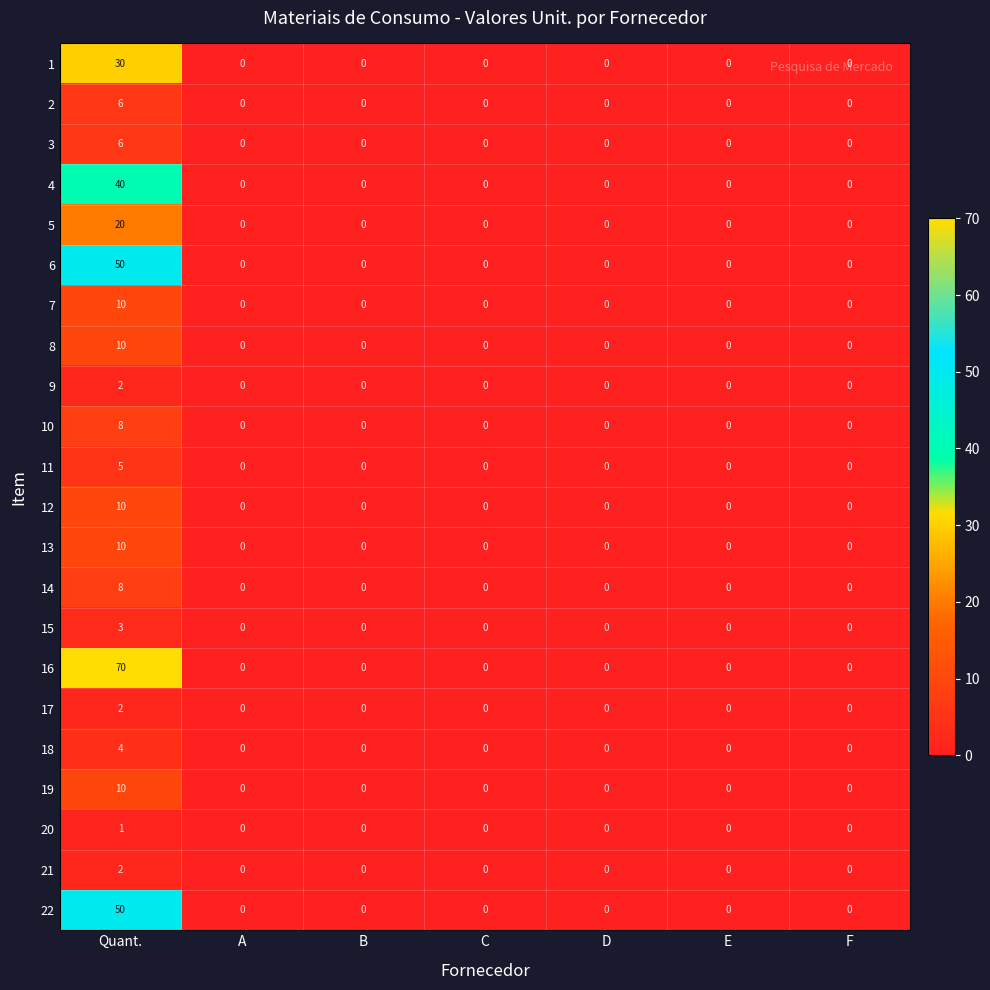

What is the sum of the 18 values at E and Quant.?

4